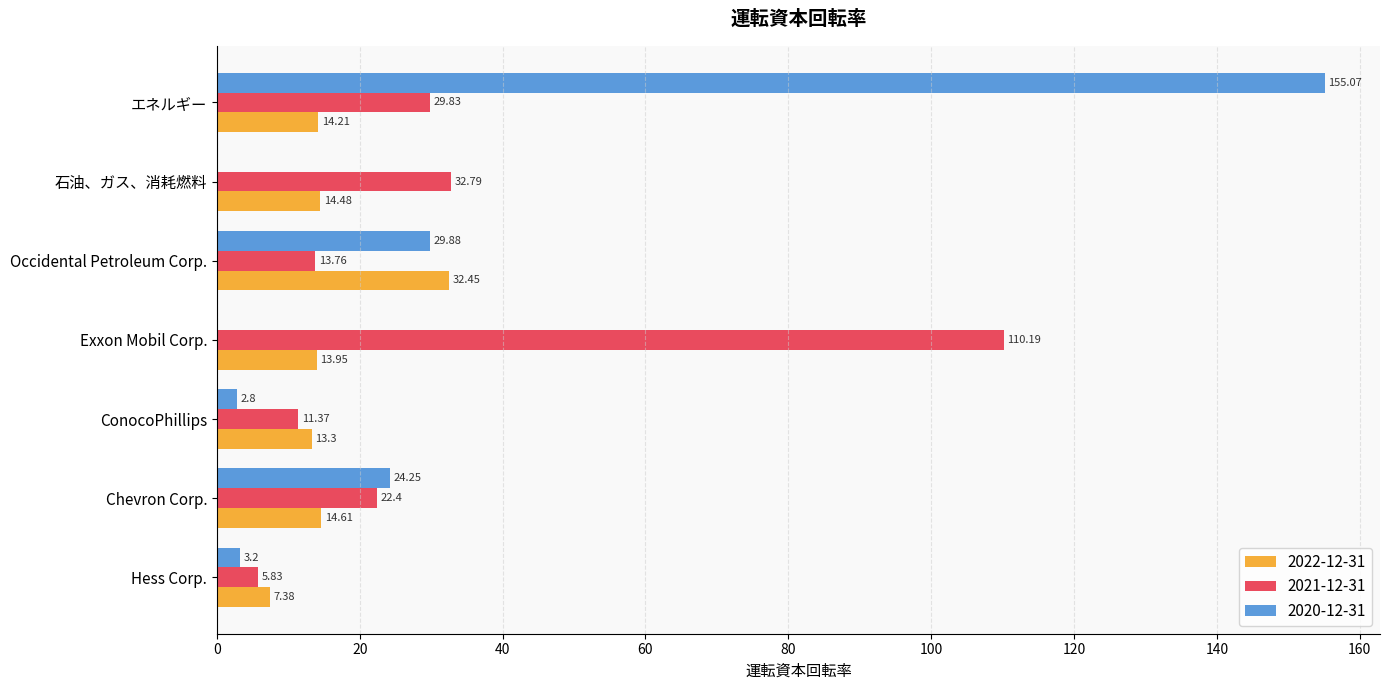

What is the total value across all series at Exxon Mobil Corp.?

124.1